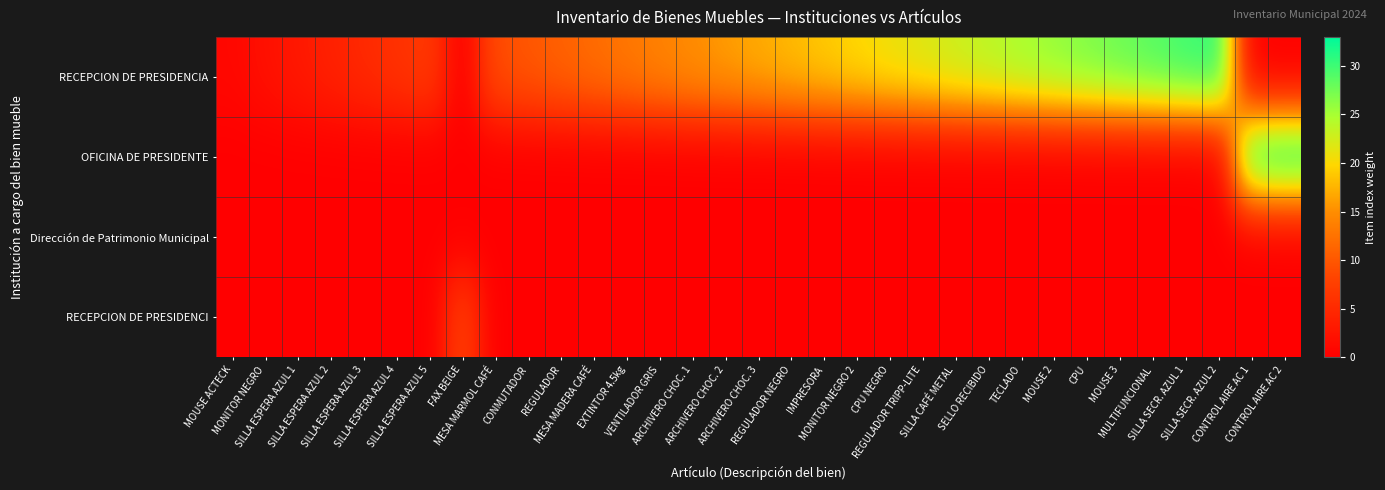

Which series has the largest total across all categories?

RECEPCION DE PRESIDENCIA